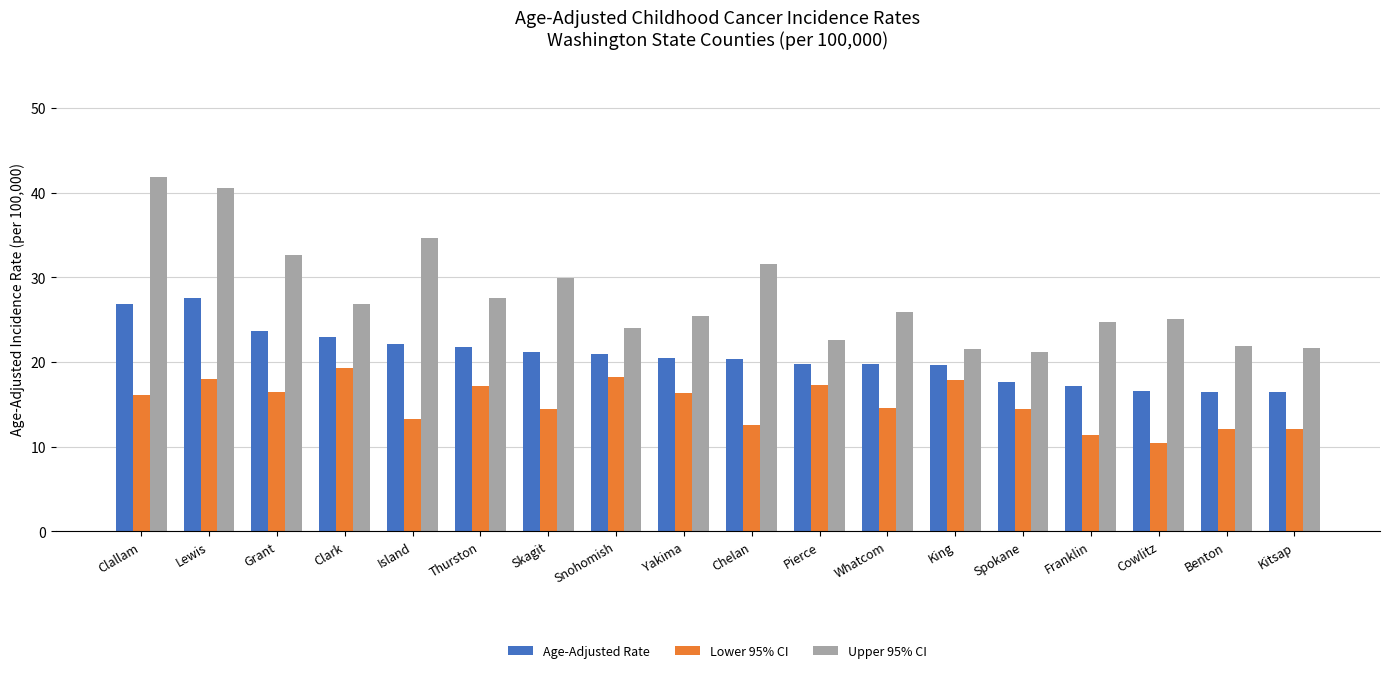

Which series has the largest range (max minus min)?

Upper 95% CI